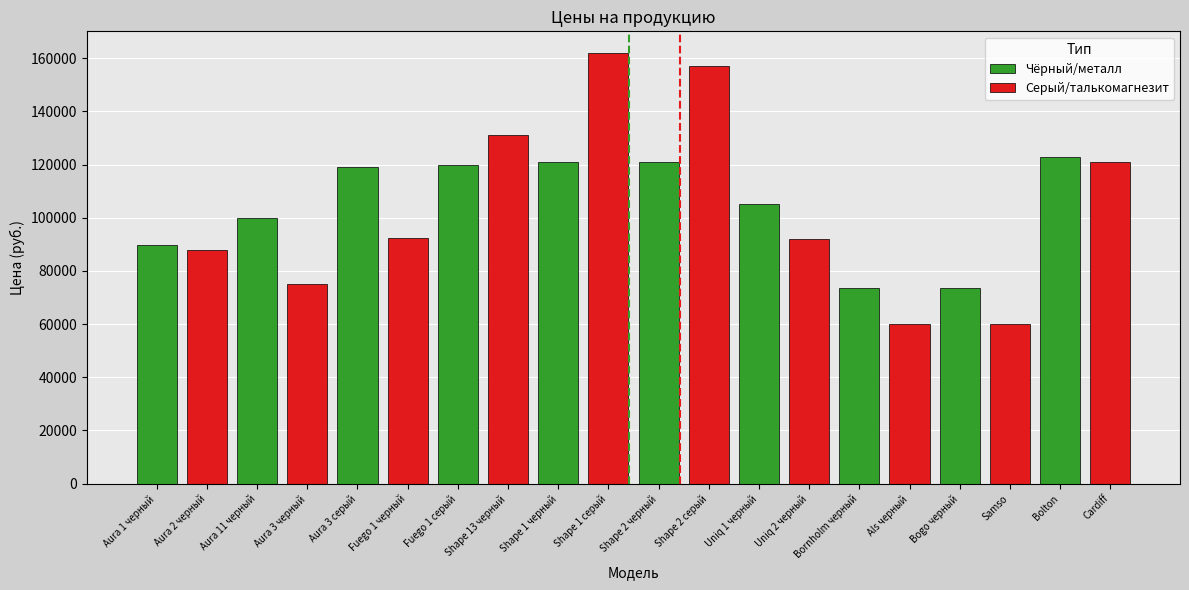

How many bars are there in total?

20